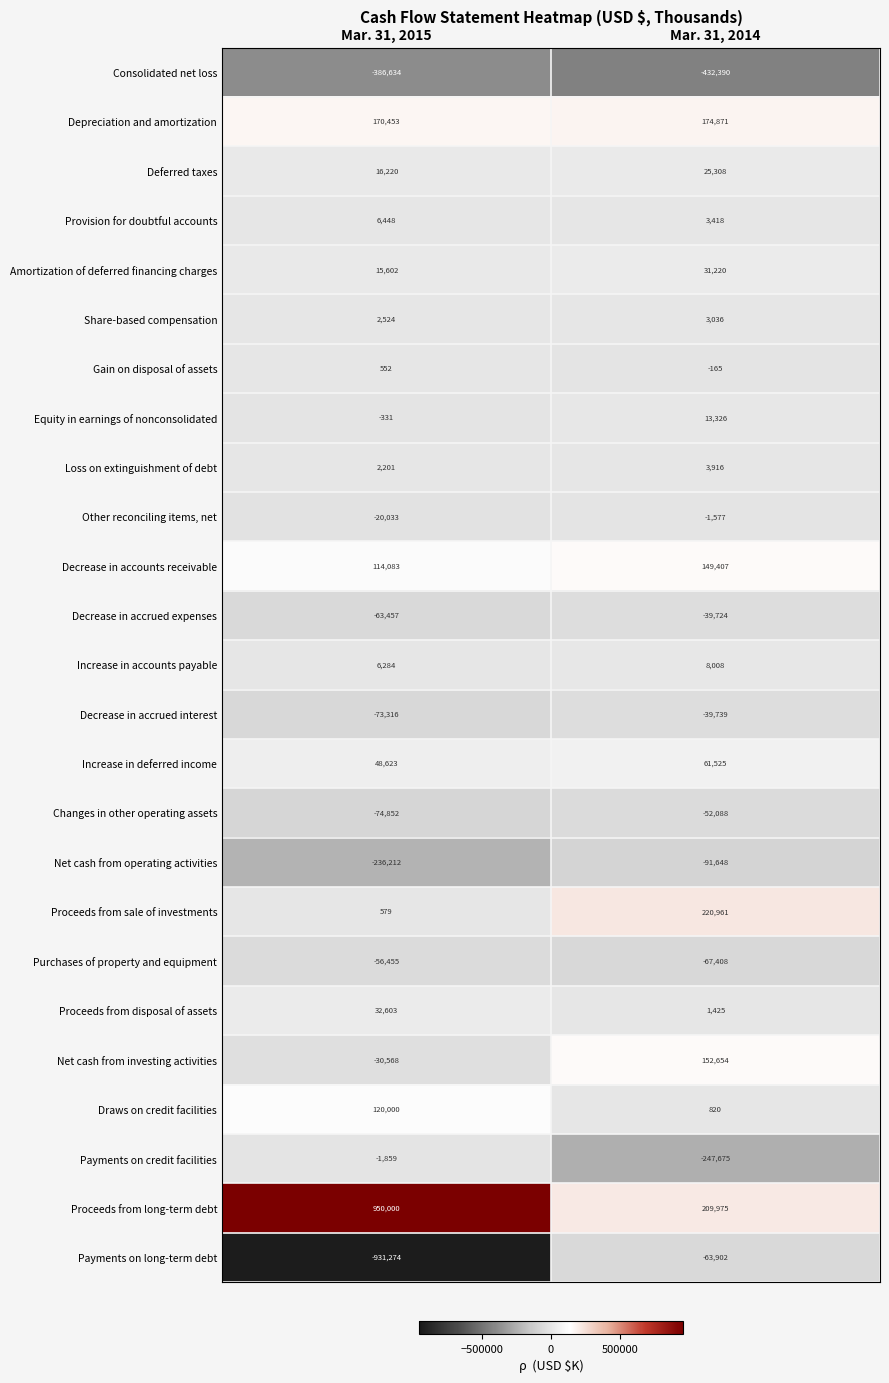

True or false: Proceeds from sale of investments has a value of 162 at Mar. 31, 2015.

False